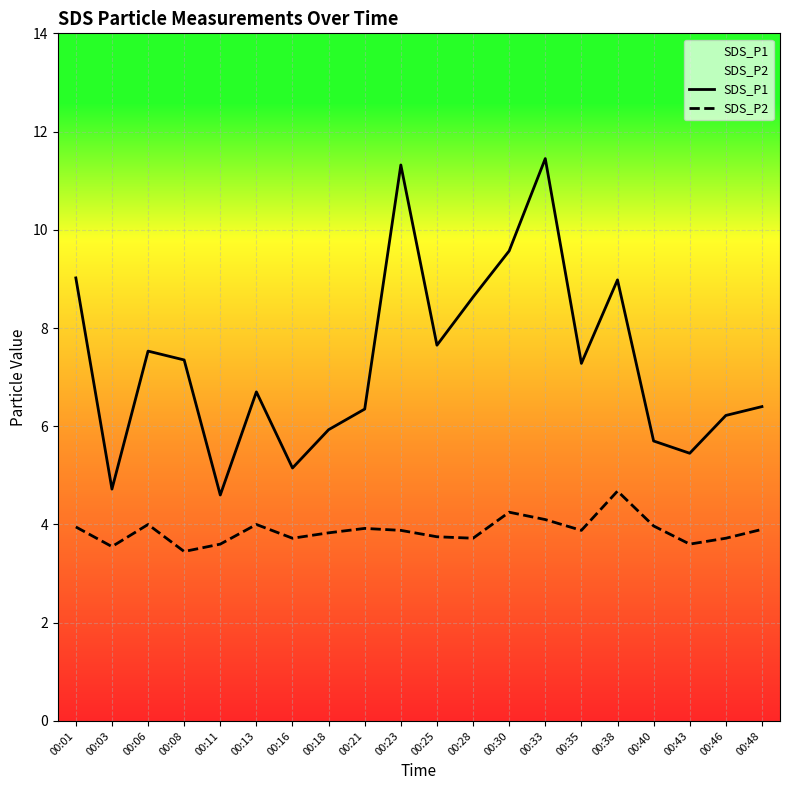

At which category is the sum across all series the highest?

00:33